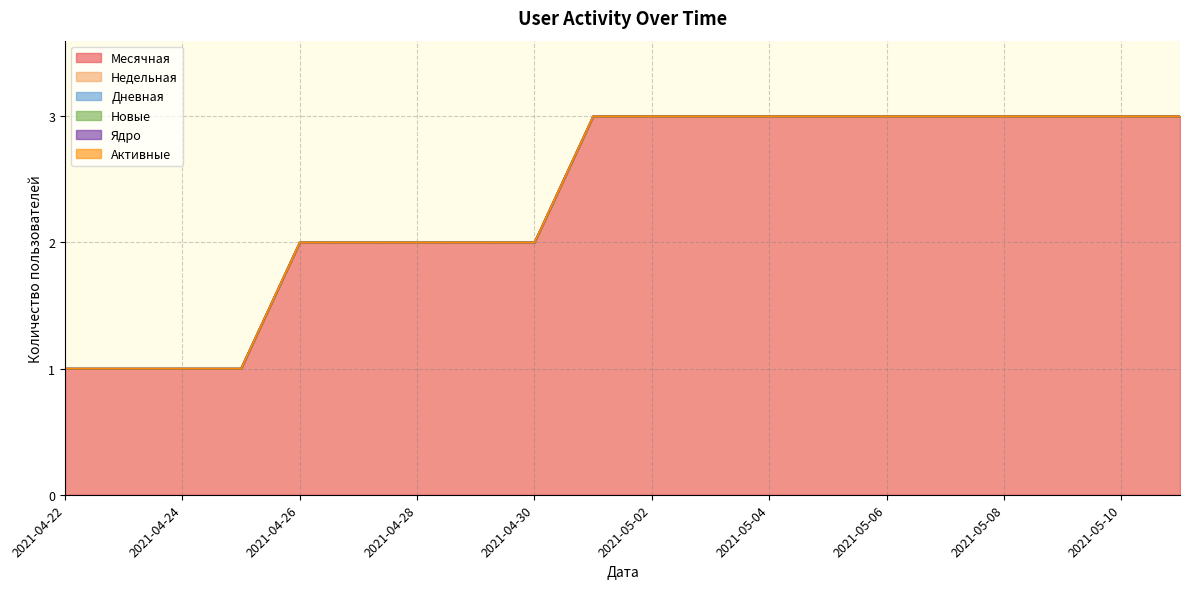

What is the greatest value displayed?

3